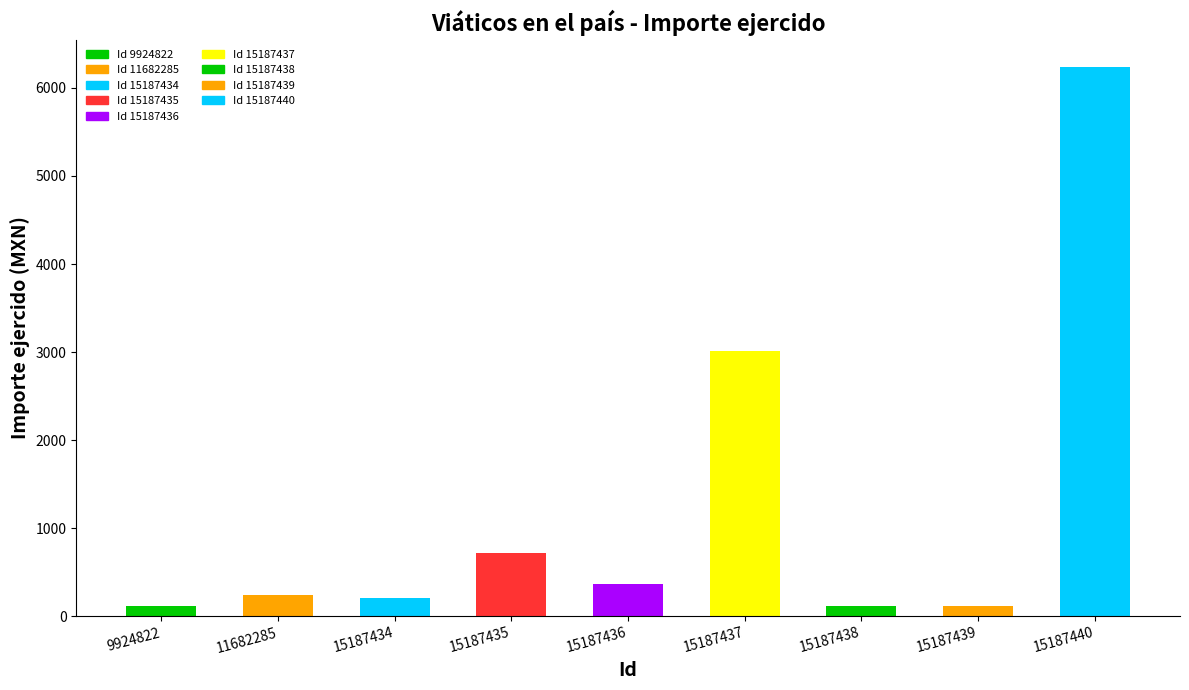

Reading left to right, list all the values displayed in this chart.

116.0	244.0	205.0	719.0	360.0	3010.5	116.0	116.0	6237.5